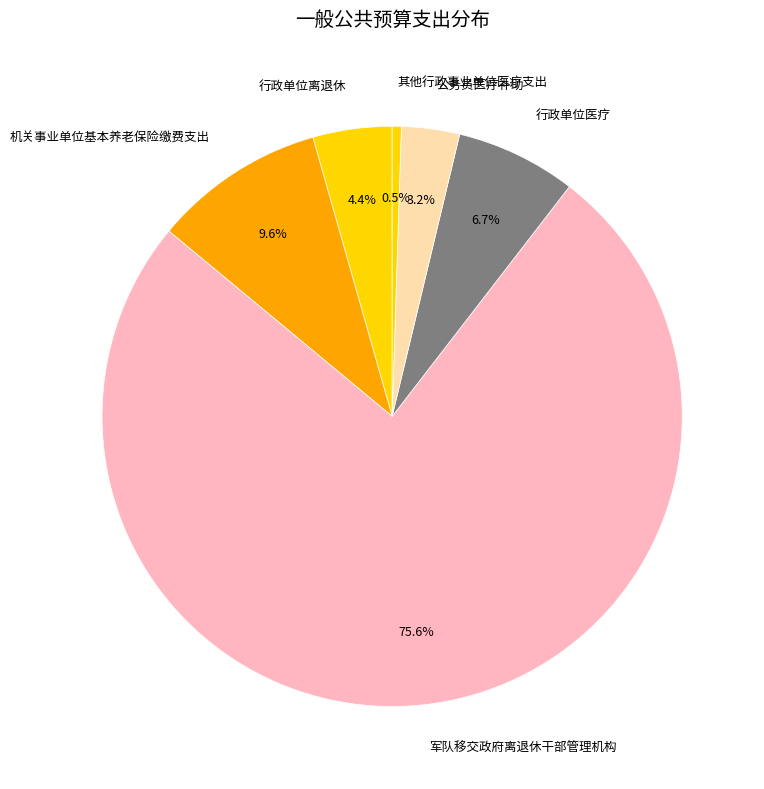

Rank the categories by value from lowest to highest.

其他行政事业单位医疗支出, 公务员医疗补助, 行政单位离退休, 行政单位医疗, 机关事业单位基本养老保险缴费支出, 军队移交政府离退休干部管理机构